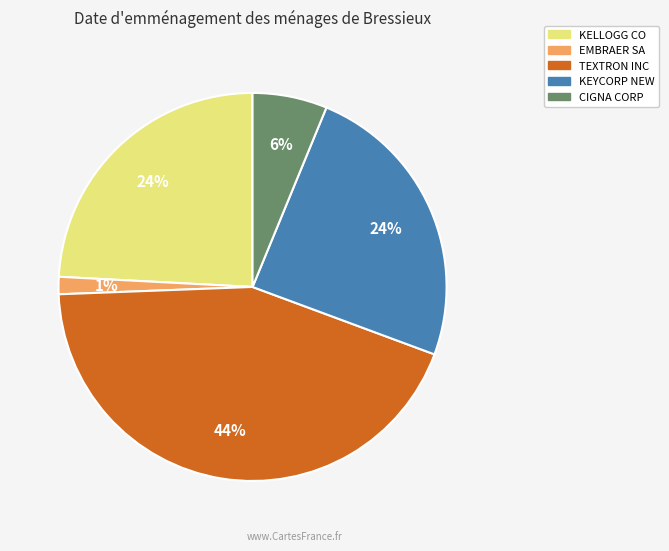

The TEXTRON INC slice represents 44% of the pie. True or false?

True